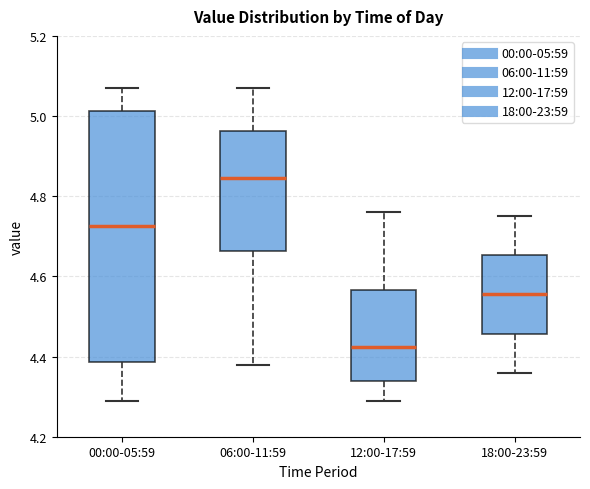

Reading left to right, read every box against the y-axis: the position of its median line, the range the box covers, and the ends of its whiskers. The values are not printed on the chart, so give them approximately, as read against the axis.

00:00-05:59: median 4.72, box 4.38 to 5.02, whiskers 4.30 to 5.08
06:00-11:59: median 4.84, box 4.66 to 4.96, whiskers 4.38 to 5.08
12:00-17:59: median 4.42, box 4.34 to 4.56, whiskers 4.30 to 4.76
18:00-23:59: median 4.56, box 4.46 to 4.66, whiskers 4.36 to 4.76